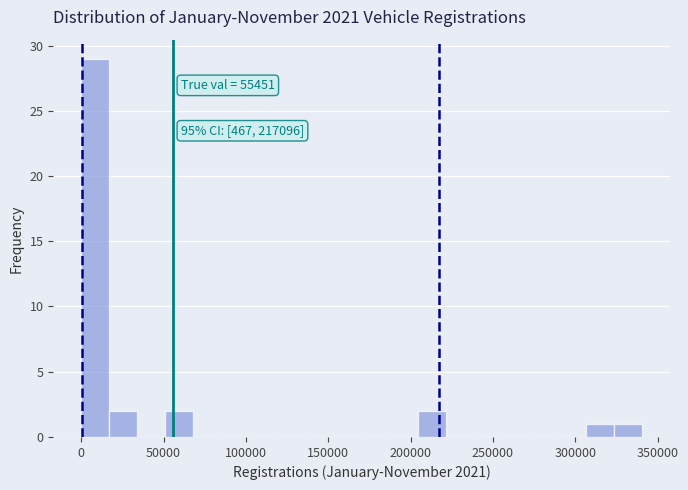

Read against the x-axis, roughly where is the centre of the tallest bar?

10000